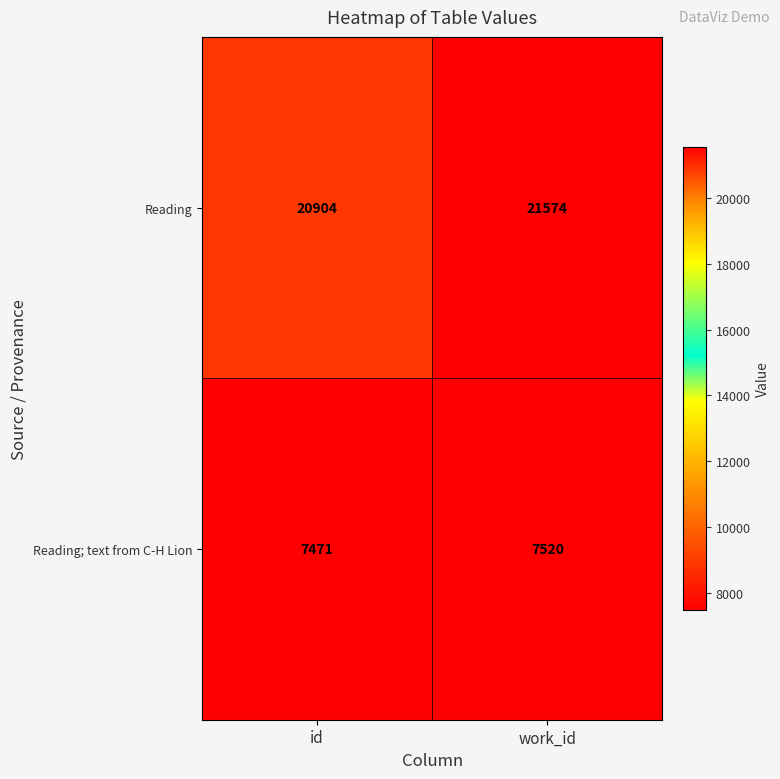

Reading left to right, what are all the values shown in this chart?

Reading: id=20904	work_id=21574
Reading; text from C-H Lion: id=7471	work_id=7520